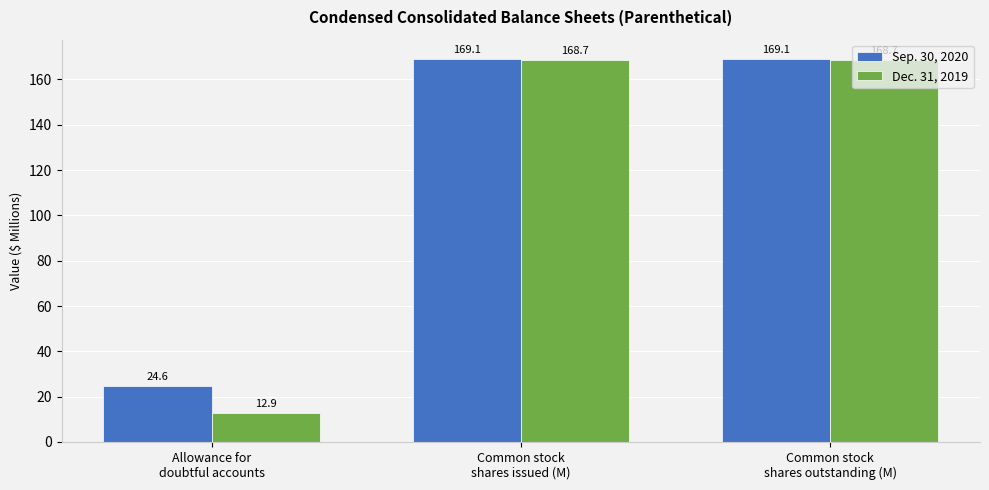

What is the sum of the Sep. 30, 2020 values at Allowance for
doubtful accounts and Common stock
shares issued (M)?

193.7